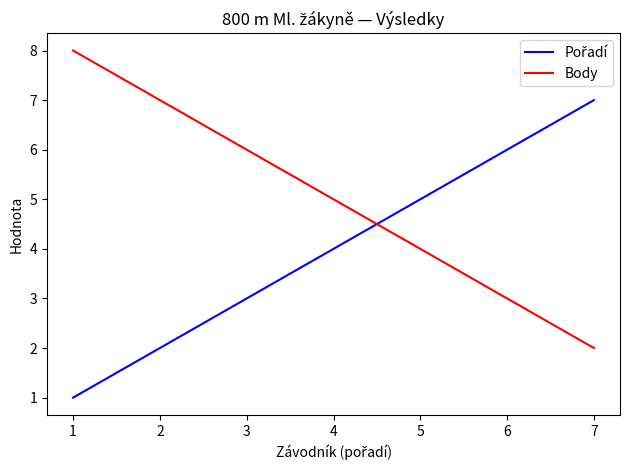

What is the difference between the second highest and second lowest values in the Body series?

4